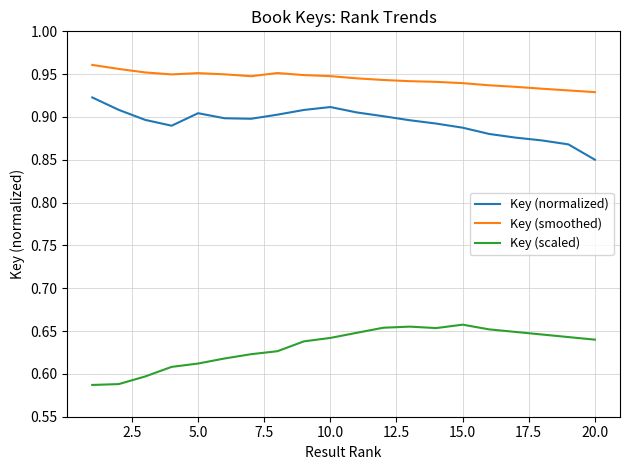

What are all the series names shown in the legend?

Key (normalized), Key (smoothed), Key (scaled)